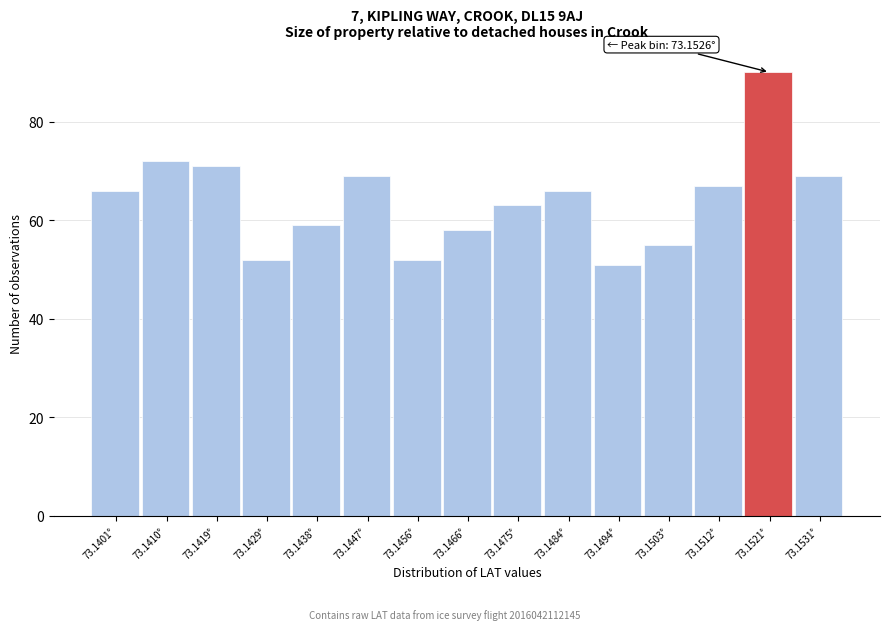

Reading left to right, list all the values displayed in this chart.

73.1401°=66	73.1410°=72	73.1419°=71	73.1429°=52	73.1438°=59	73.1447°=69	73.1456°=52	73.1466°=58	73.1475°=63	73.1484°=66	73.1494°=51	73.1503°=55	73.1512°=67	73.1521°=90	73.1531°=69